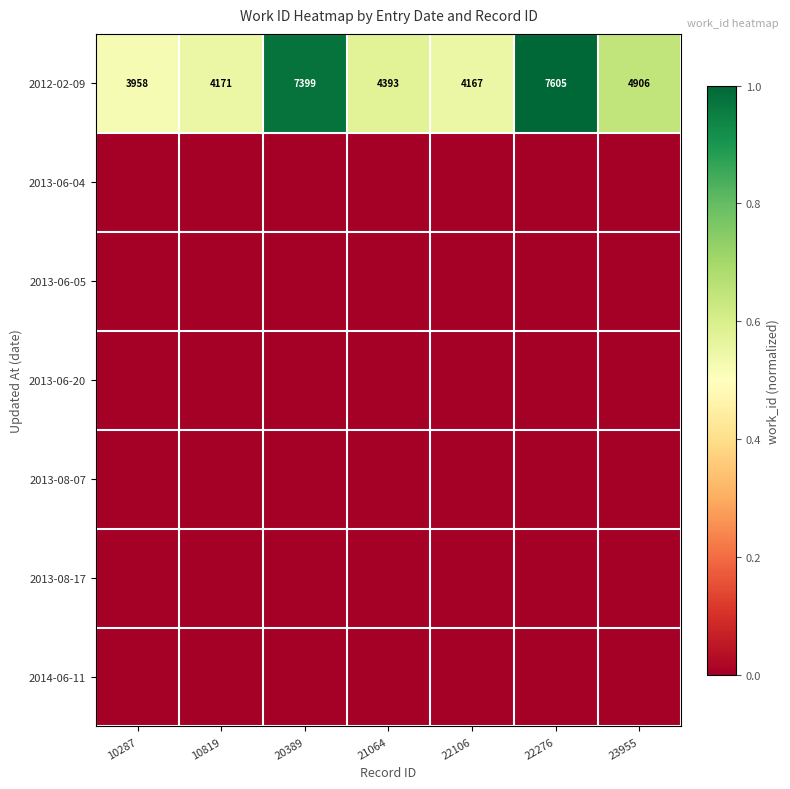

Which category has the highest value in the 2012-02-09 series?

22276